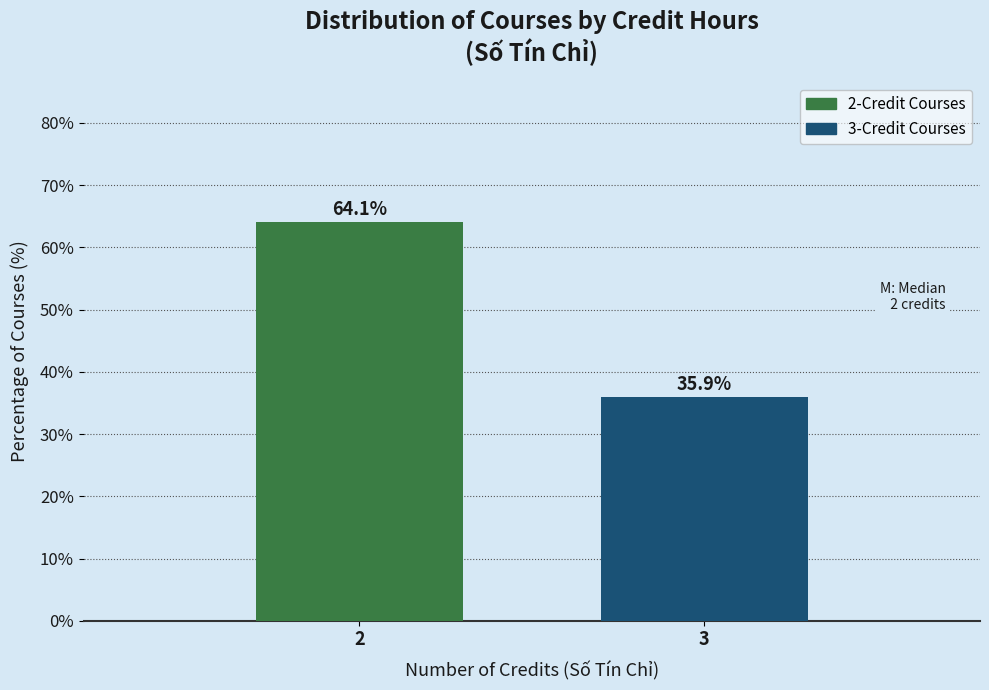

Reading right to left, extract all data points from this chart.

35.9	64.1